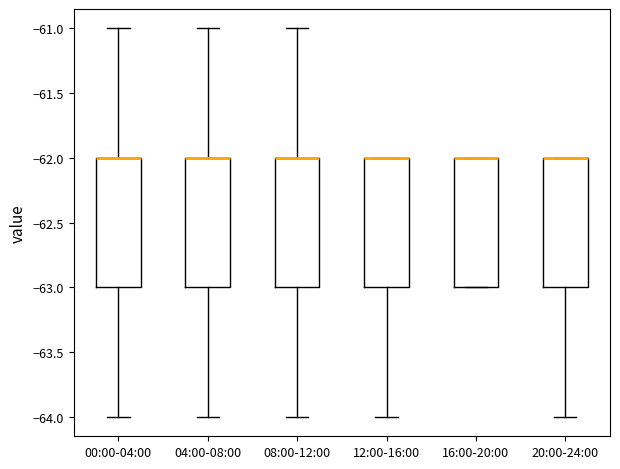

Where is the lower edge of the box for 16:00-20:00 on the y-axis? The values are not printed on the chart, so give them approximately, as read against the axis.

-63